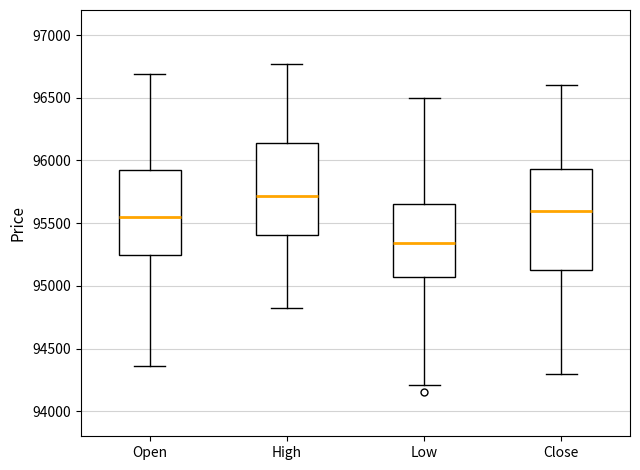

Which box has the lowest median line?

Low